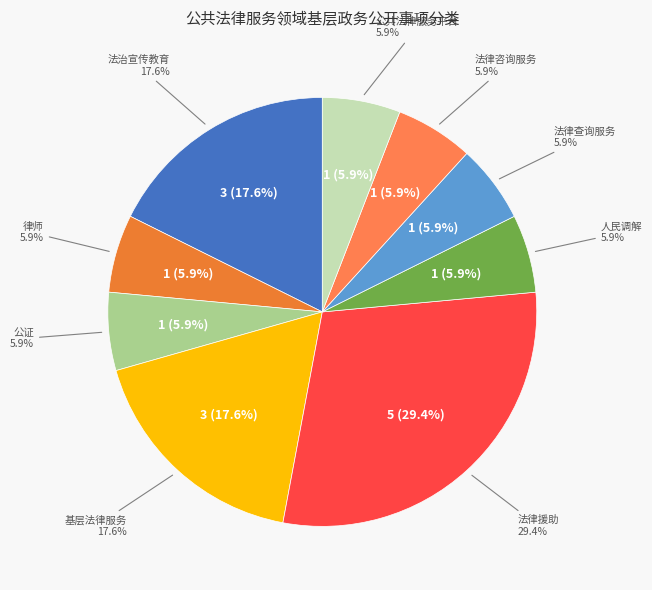

Is there a majority slice in this chart?

No